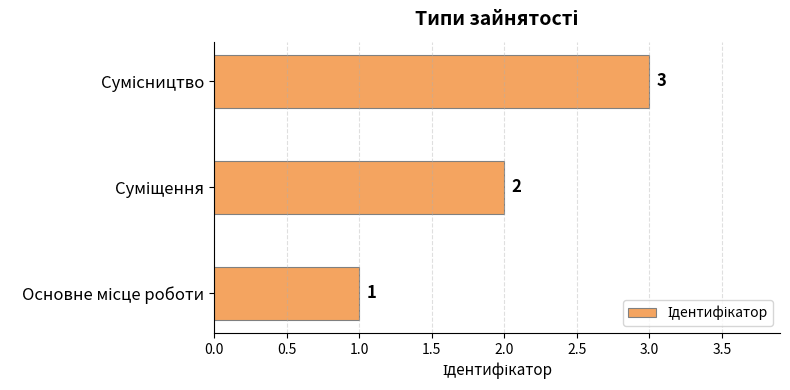

What is the minimum value shown in the chart?

1